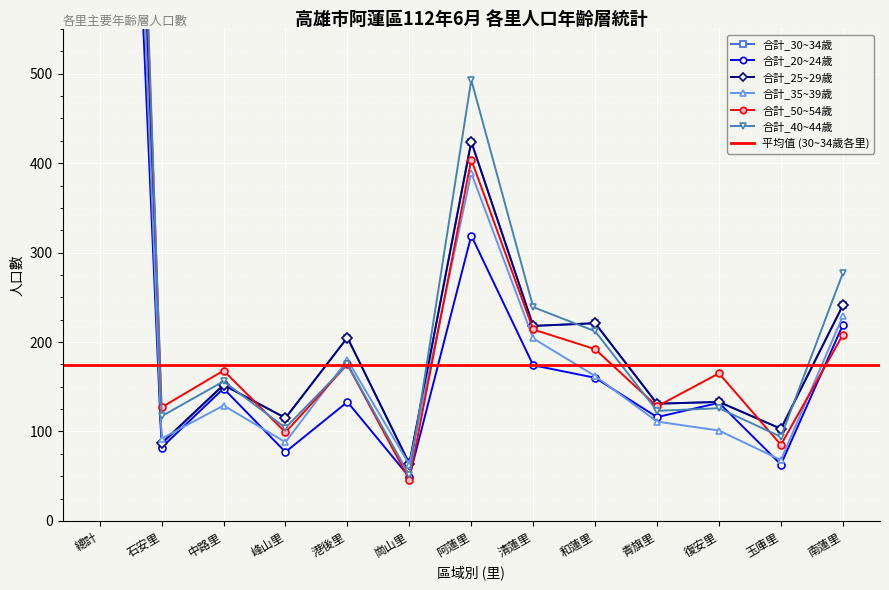

Is it true that 合計_50~54歲 equals 57 at 峰山里?

False